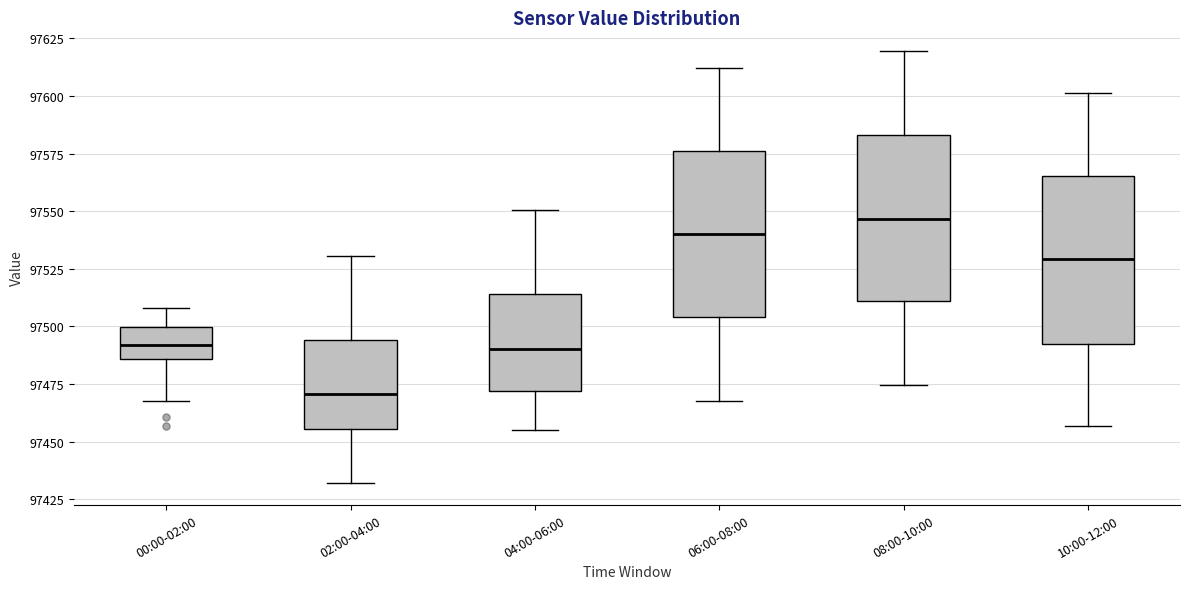

Reading left to right, read every box against the y-axis: the position of its median line, the range the box covers, and the ends of its whiskers. The values are not printed on the chart, so give them approximately, as read against the axis.

00:00-02:00: median 97490, box 97485 to 97500, whiskers 97470 to 97510
02:00-04:00: median 97470, box 97455 to 97495, whiskers 97430 to 97530
04:00-06:00: median 97490, box 97470 to 97515, whiskers 97455 to 97550
06:00-08:00: median 97540, box 97505 to 97575, whiskers 97470 to 97610
08:00-10:00: median 97545, box 97510 to 97585, whiskers 97475 to 97620
10:00-12:00: median 97530, box 97495 to 97565, whiskers 97455 to 97600